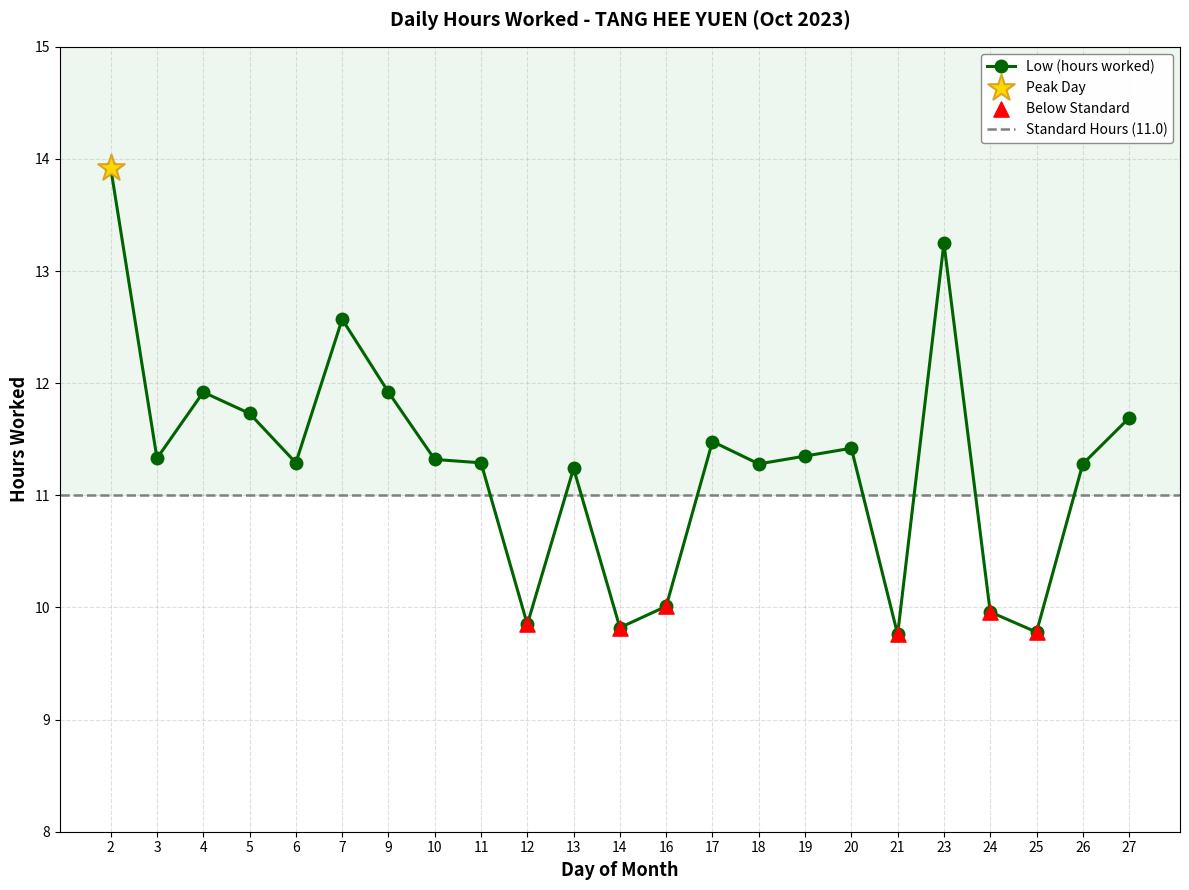

What is the change in value from 13 to 23?

+2.0